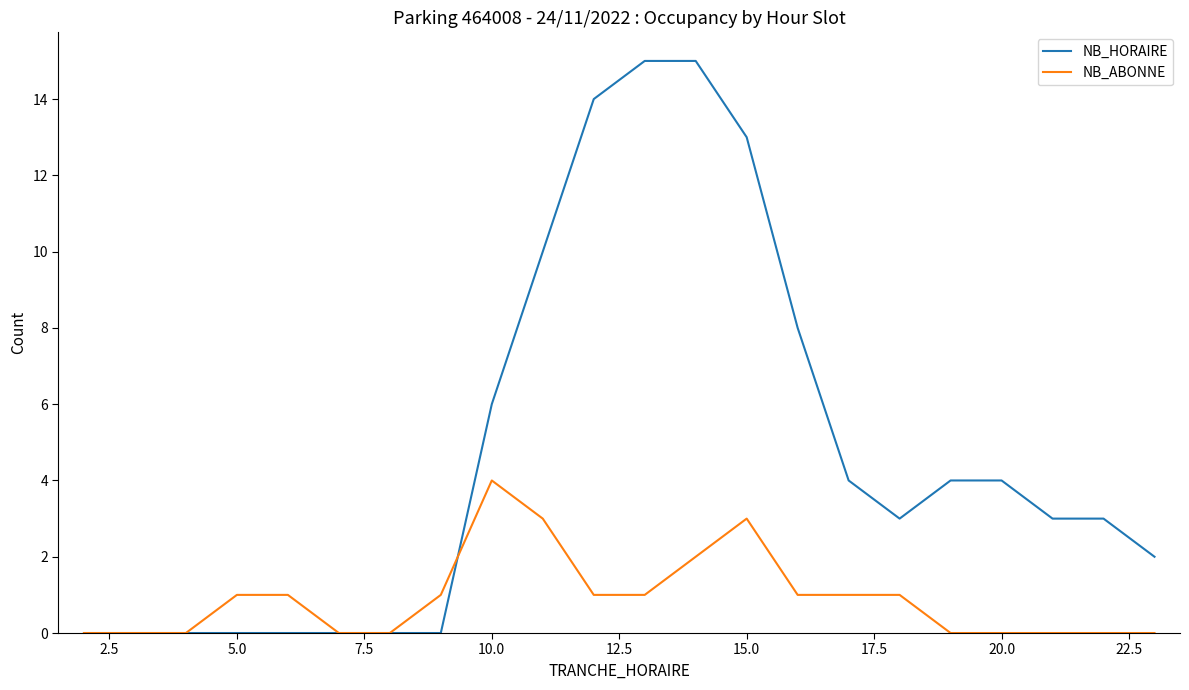

Count the NB_ABONNE values in the range 0 to 1.

18